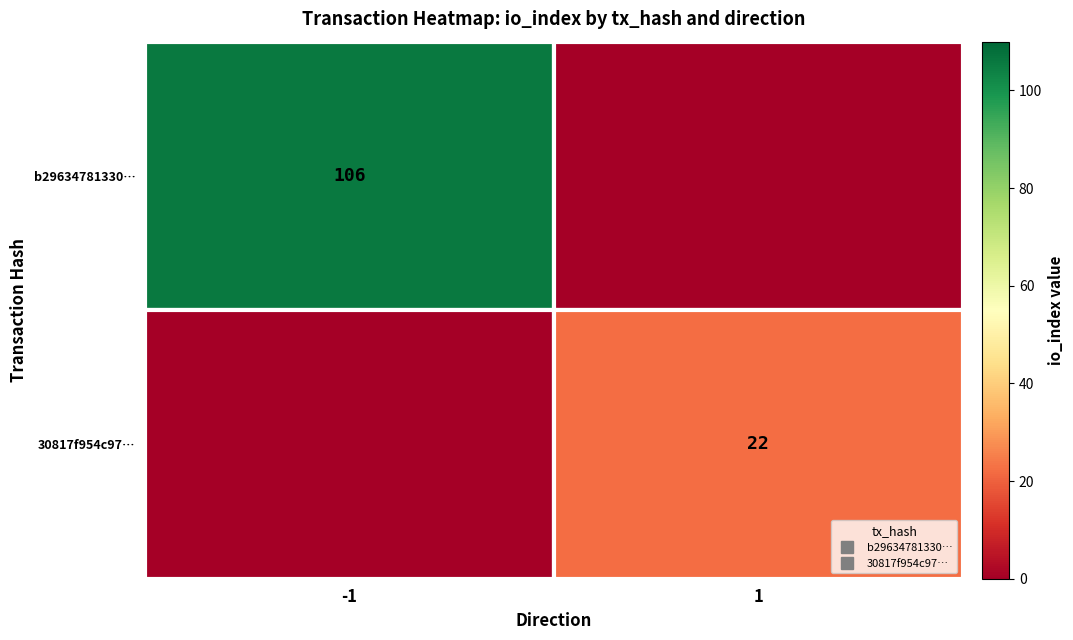

At which category is the sum across all series the highest?

-1